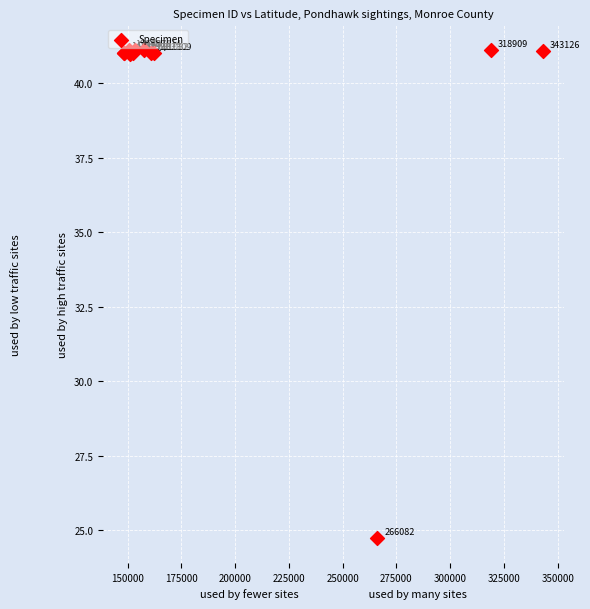

What Y value in the scatter plot is closest to 32?

24.7